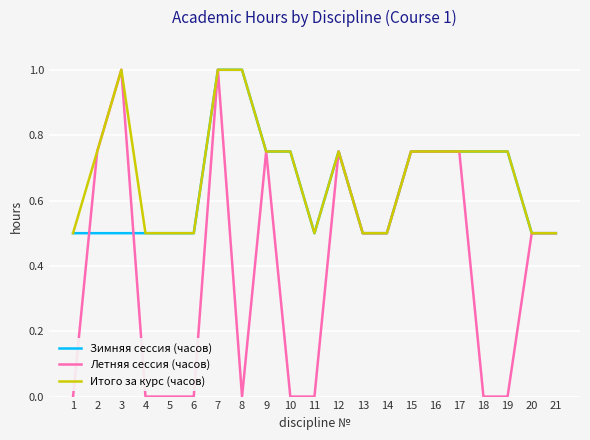

Is the value of Итого за курс (часов) at 1 greater than the value of Летняя сессия (часов) at 16?

No